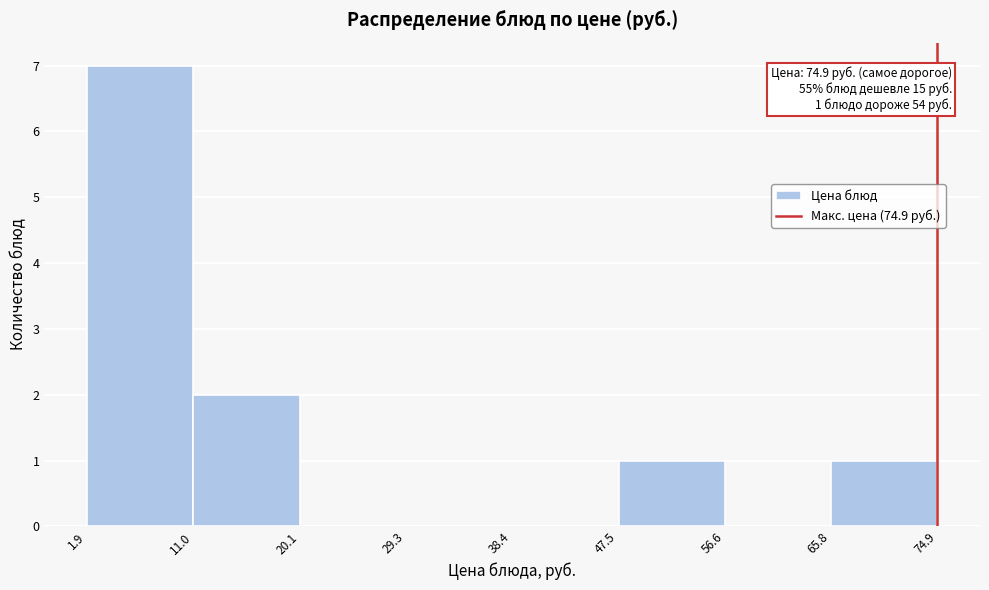

Over which range of the x-axis is the bar tallest?

1.9 to 11.0